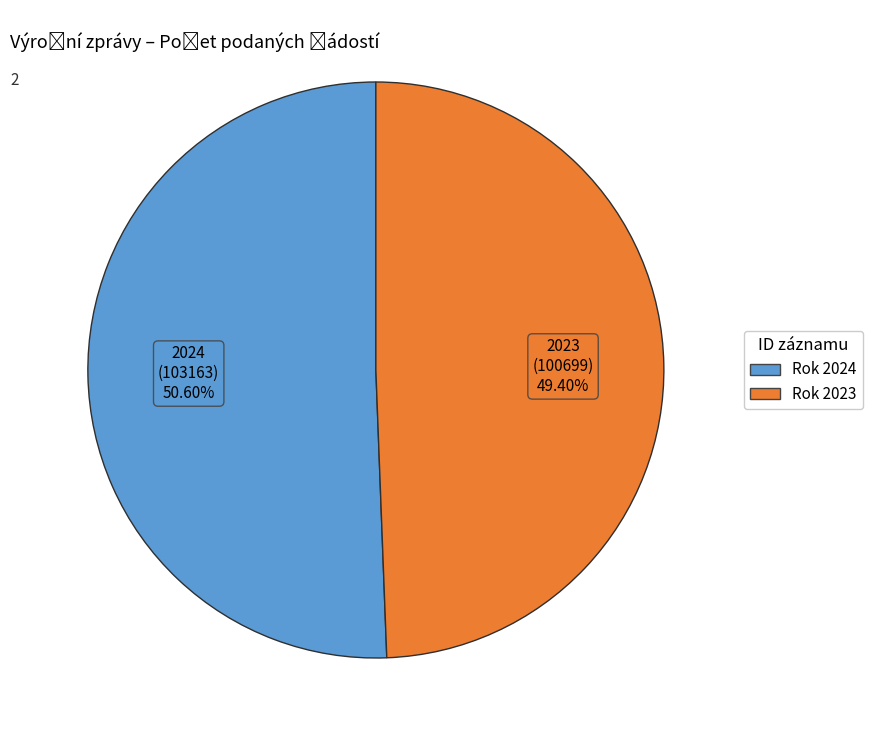

Is there a majority slice in this chart?

Yes